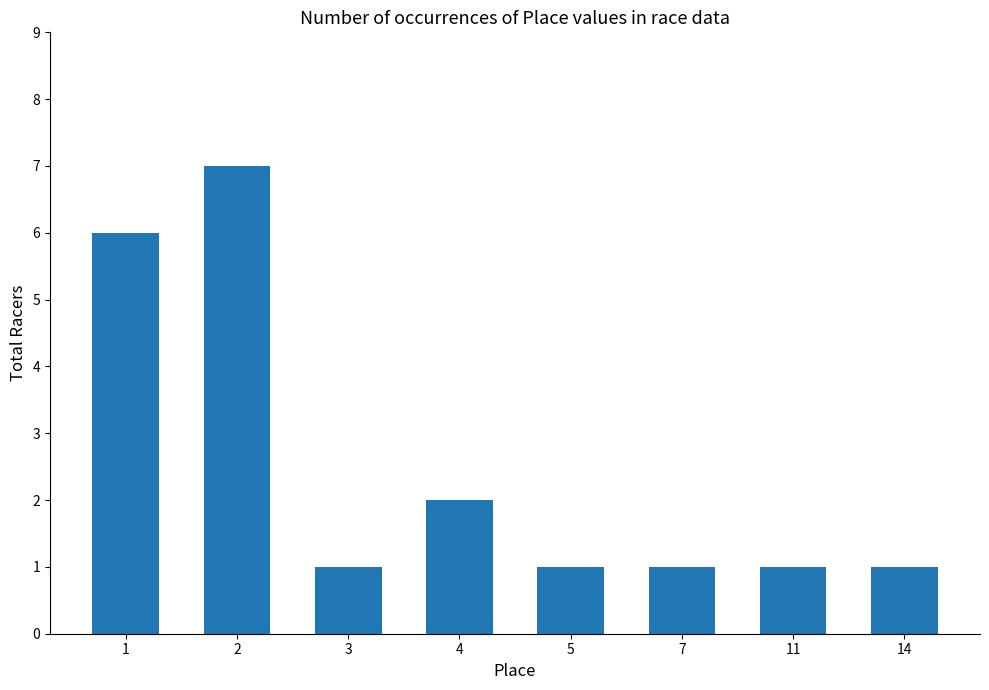

The value at 5 is 1. True or false?

True